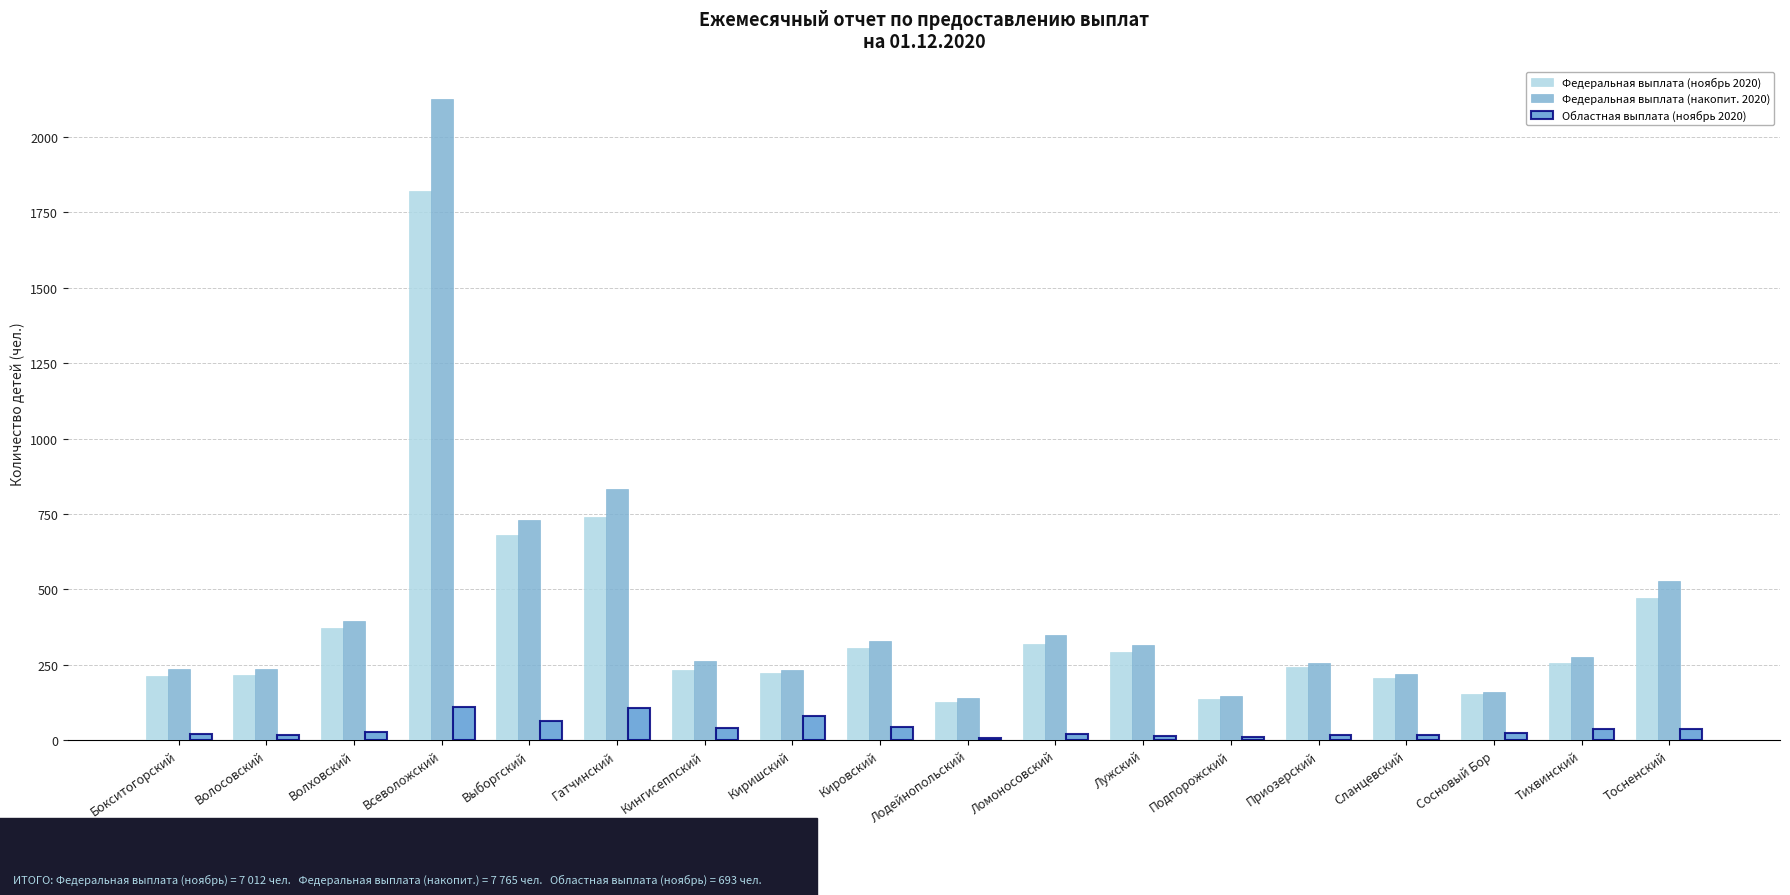

Is the value of Федеральная выплата (ноябрь 2020) at Тосненский greater than the value of Федеральная выплата (накопит. 2020) at Киришский?

Yes